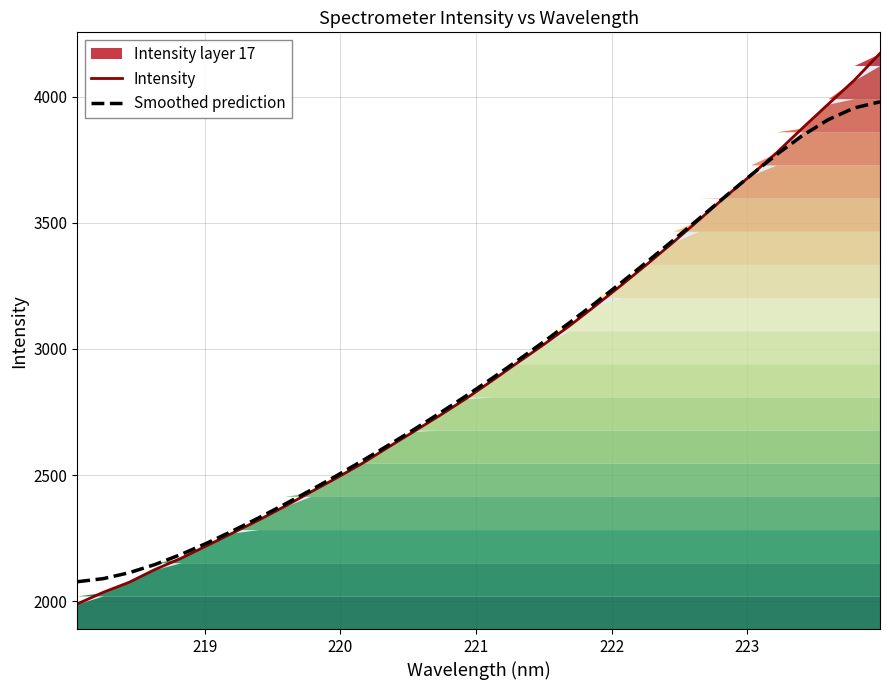

What is the average value of the Smoothed prediction series?

2926.2